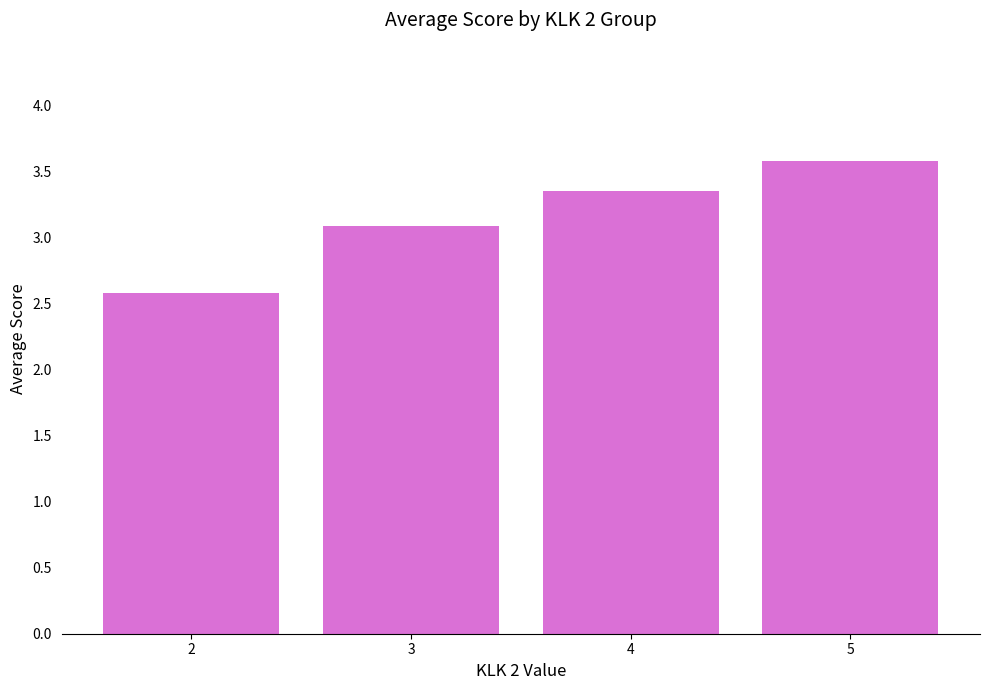

Between 4 and 3, which is larger?

4